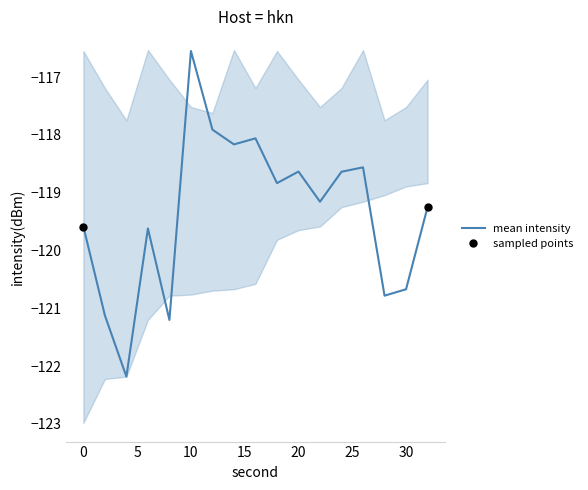

Reading left to right, list all the values displayed in this chart.

mean_intensity: -119.6	-121.1	-122.2	-119.6	-121.2	-116.5	-117.9	-118.2	-118.1	-118.8	-118.6	-119.2	-118.6	-118.6	-120.8	-120.7	-119.2
upper_intensity: -116.5	-117.2	-117.7	-116.5	-117.0	-117.5	-117.6	-116.5	-117.2	-116.5	-117.0	-117.5	-117.2	-116.5	-117.7	-117.5	-117.0
lower_intensity: -123.0	-122.2	-122.2	-121.2	-120.8	-120.8	-120.7	-120.7	-120.6	-119.8	-119.6	-119.6	-119.2	-119.2	-119.0	-118.9	-118.8